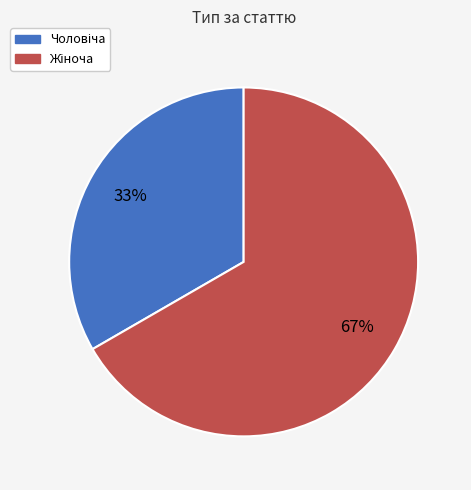

To the nearest percent, what is the average slice percentage?

50%